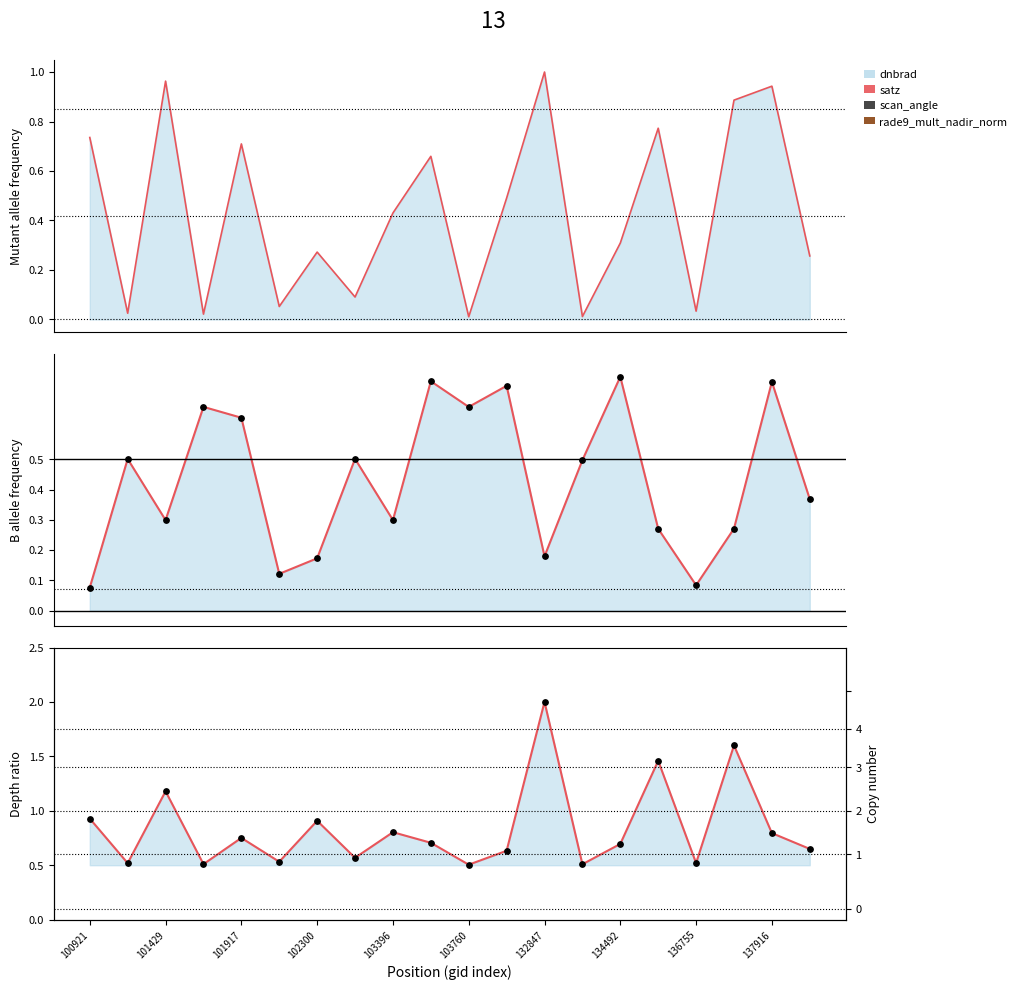

Is the value of satz points at 19 greater than the value of dnbrad trend at 15?

No